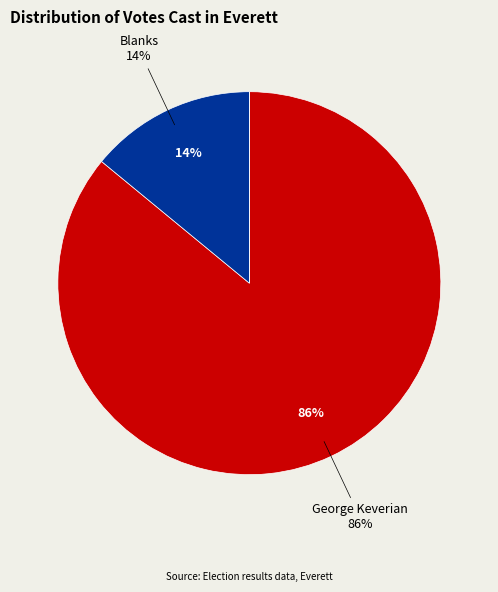

Combined, do George Keverian and Blanks account for over 50%?

Yes